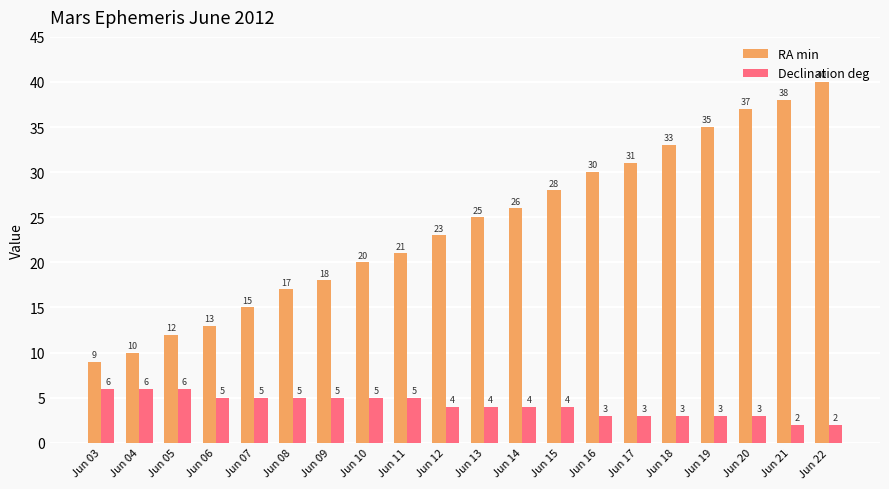

Reading right to left, what are all the values shown in this chart?

RA min: 40	38	37	35	33	31	30	28	26	25	23	21	20	18	17	15	13	12	10	9
Declination deg: 2	2	3	3	3	3	3	4	4	4	4	5	5	5	5	5	5	6	6	6